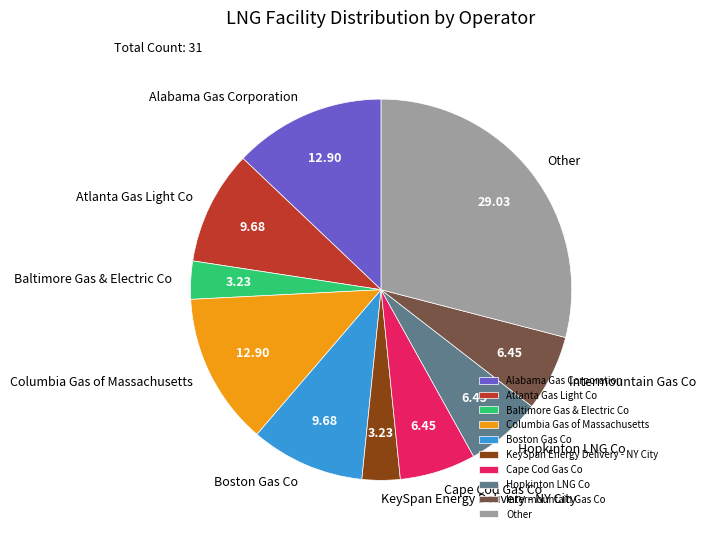

Is it true that Atlanta Gas Light Co is 22% of the pie?

False